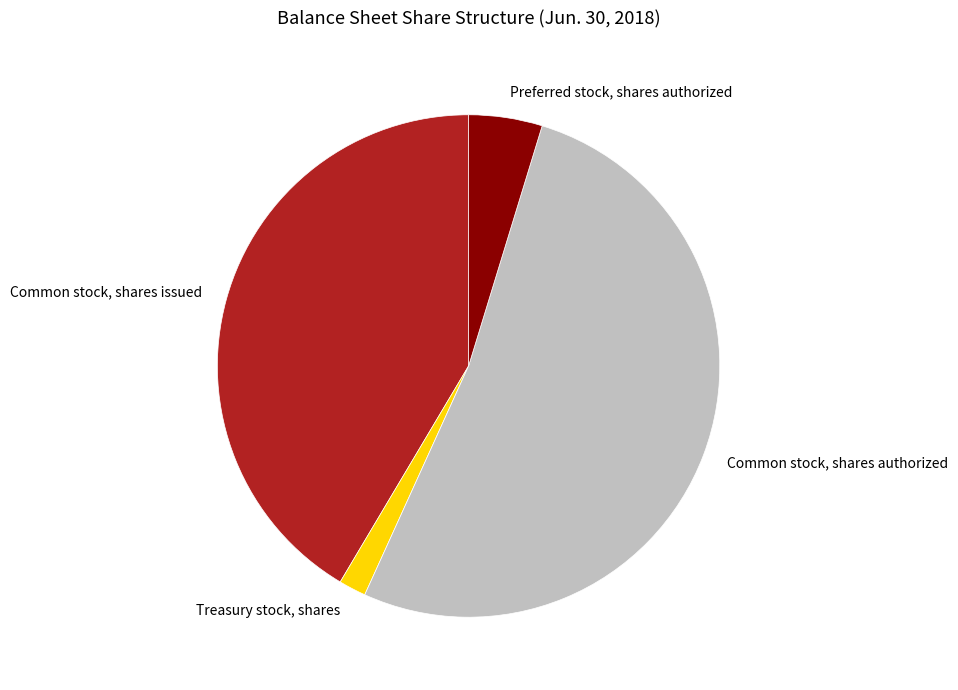

Which category has the biggest portion of the pie?

Common stock, shares authorized